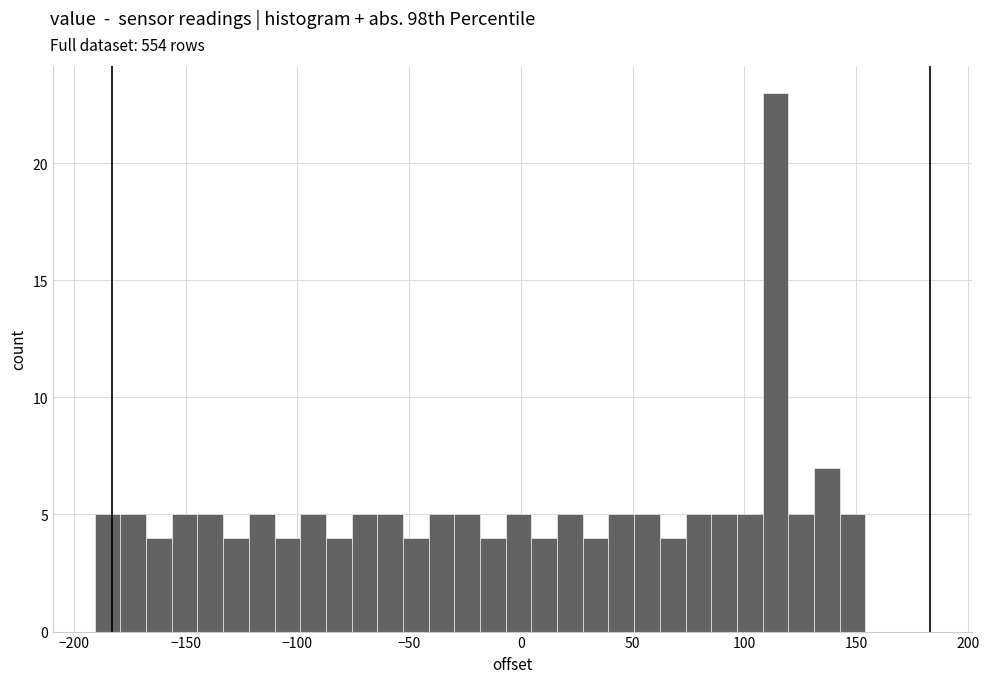

Read against the x-axis, roughly where is the centre of the tallest bar?

115